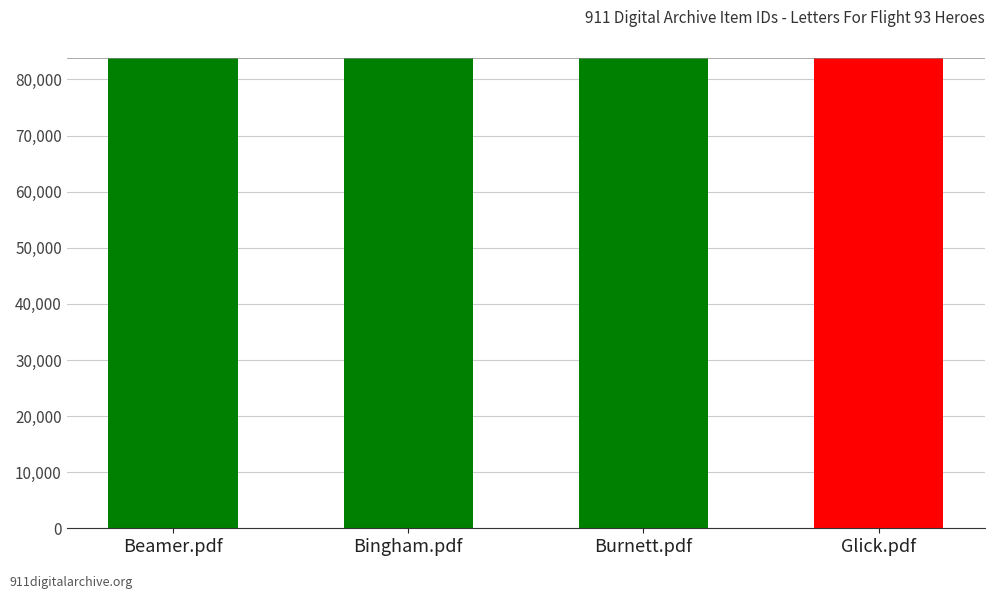

Where does the data first go above 83890?

Beamer.pdf